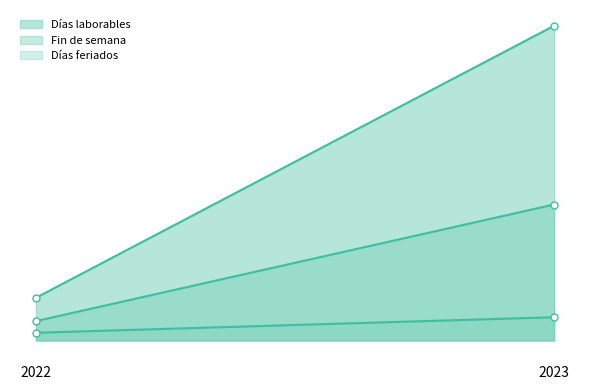

What is the difference between the highest and lowest values at 2023?

75